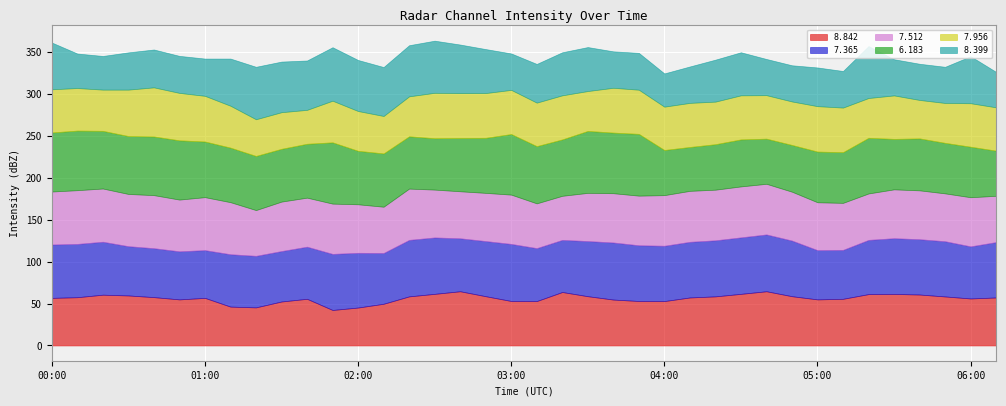

What is the lowest value of the 8.842 series?

42.3